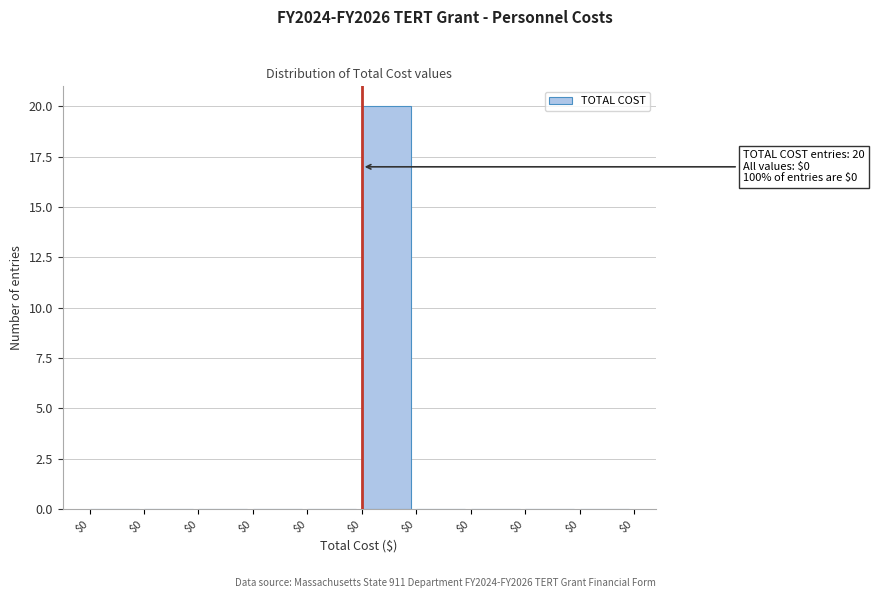

How many categories are shown in the chart?

10